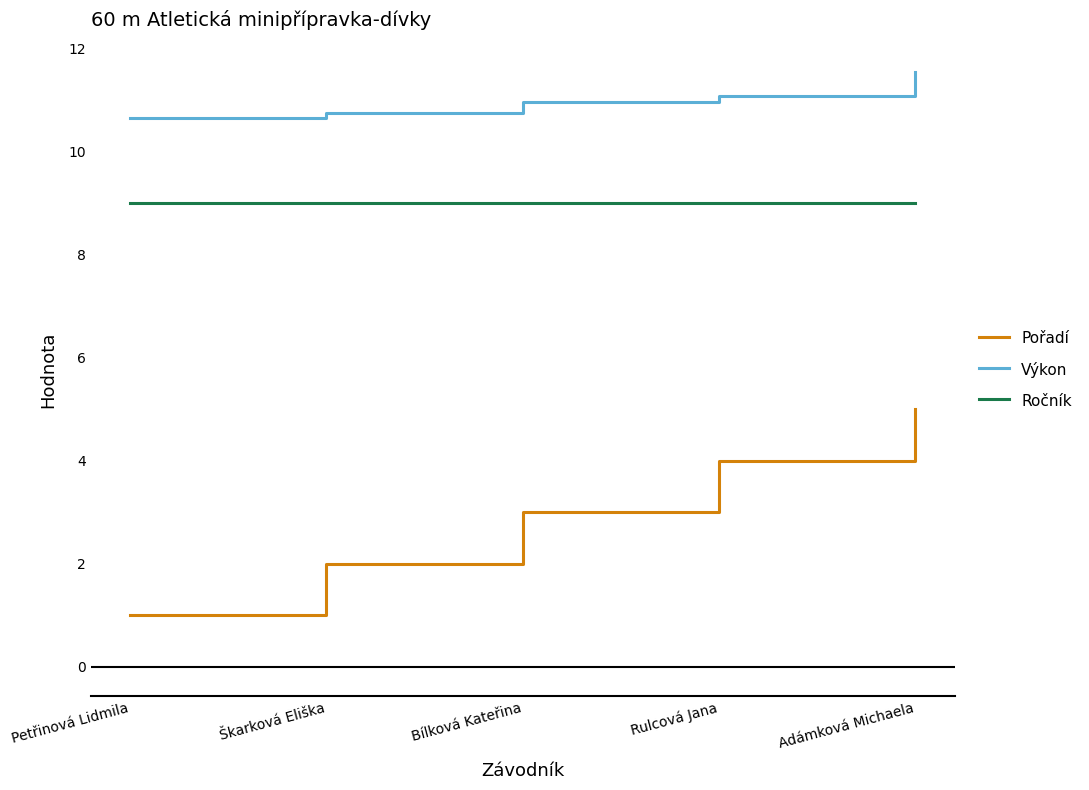

Is this an area chart (filled region under the line)?

No